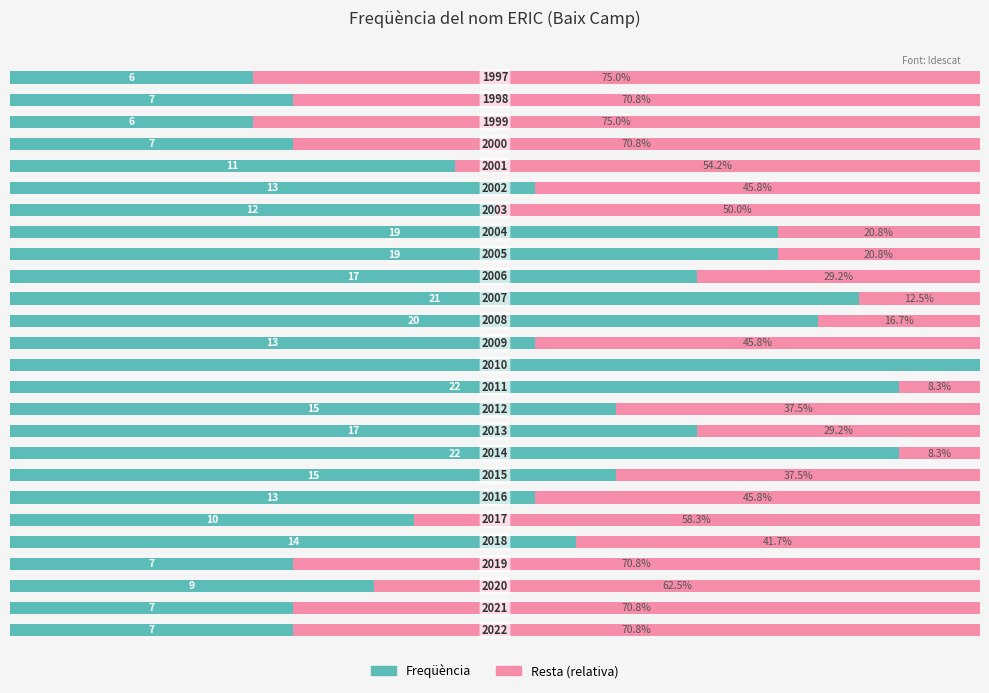

List the series in order of their peak value, highest first.

Freqüència, Resta (relativa)